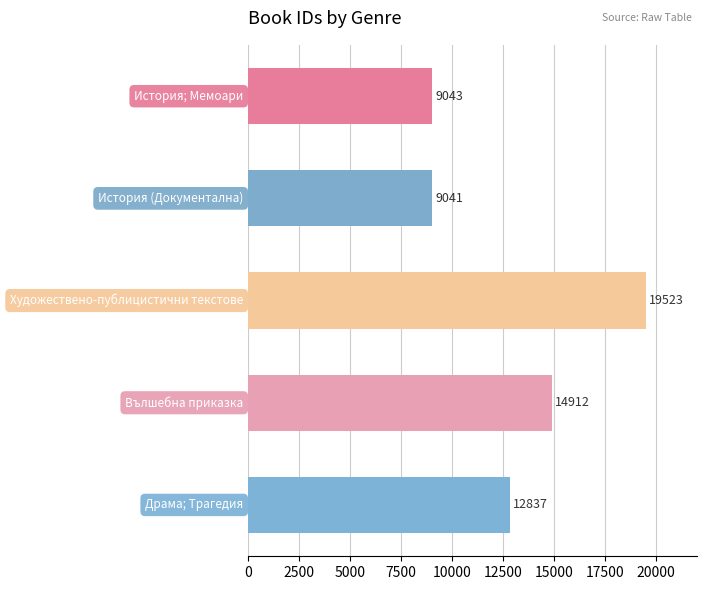

What is the difference between the maximum and minimum values?

10482